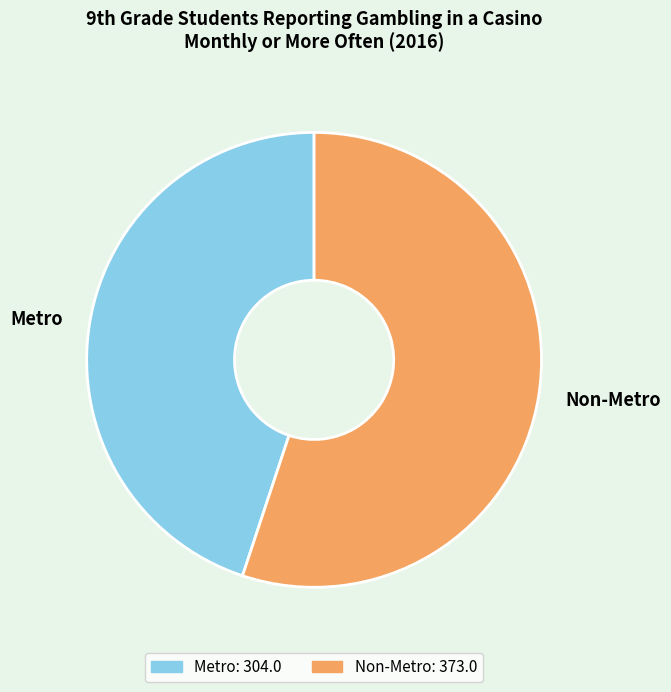

Which slice is the smallest?

Metro